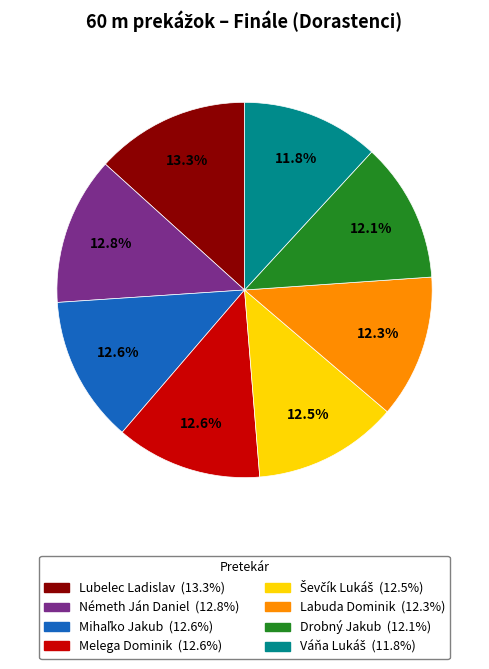

What is the largest slice in the pie chart?

Lubelec Ladislav